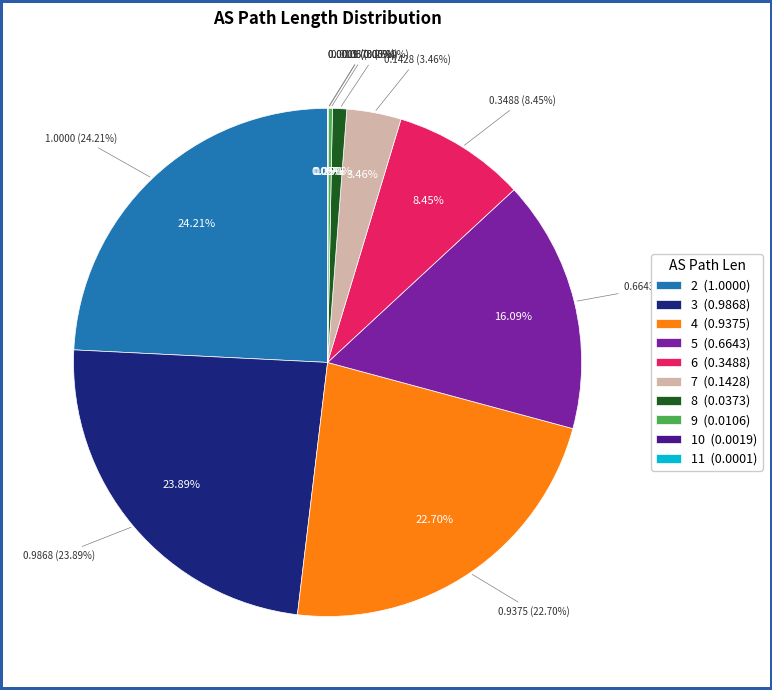

Which has a higher value, 11 or 9?

9